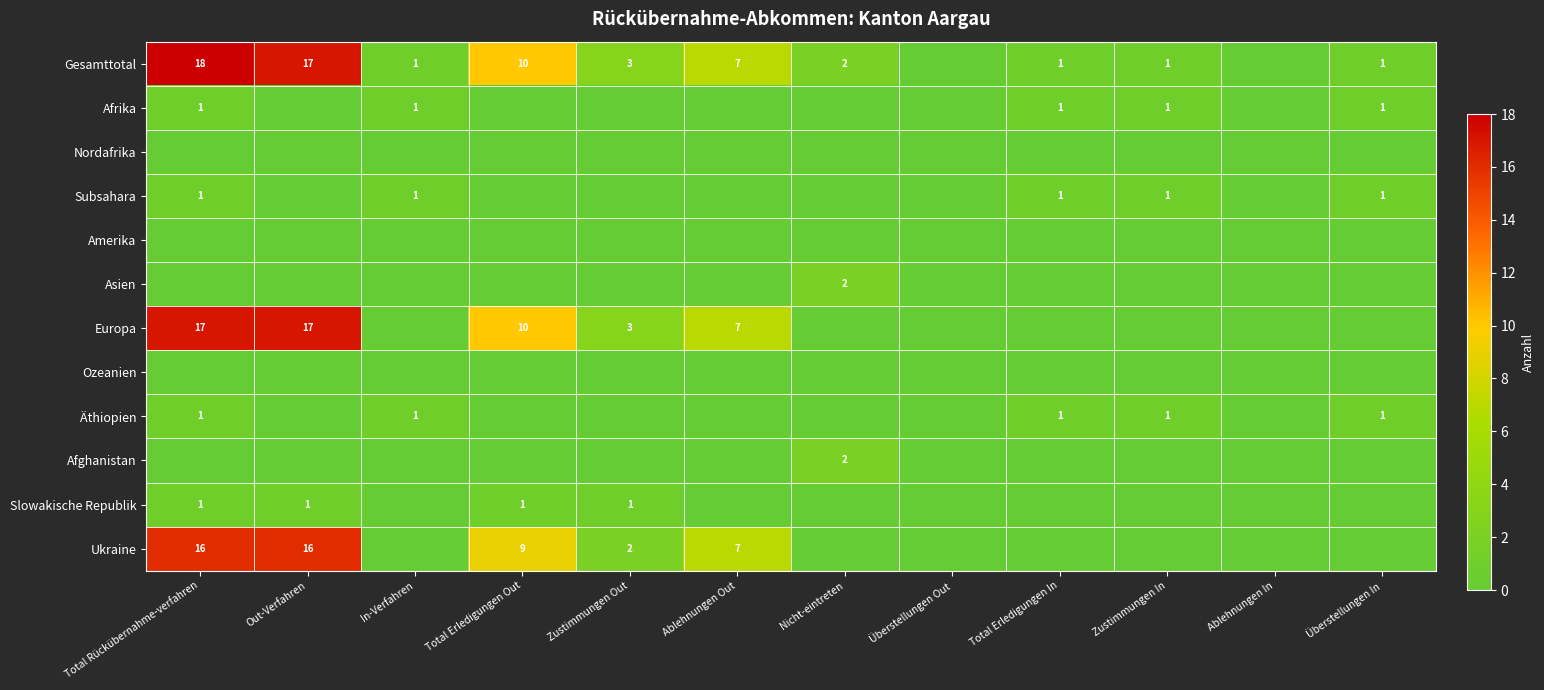

The value of Europa at Zustimmungen Out is 3. True or false?

True